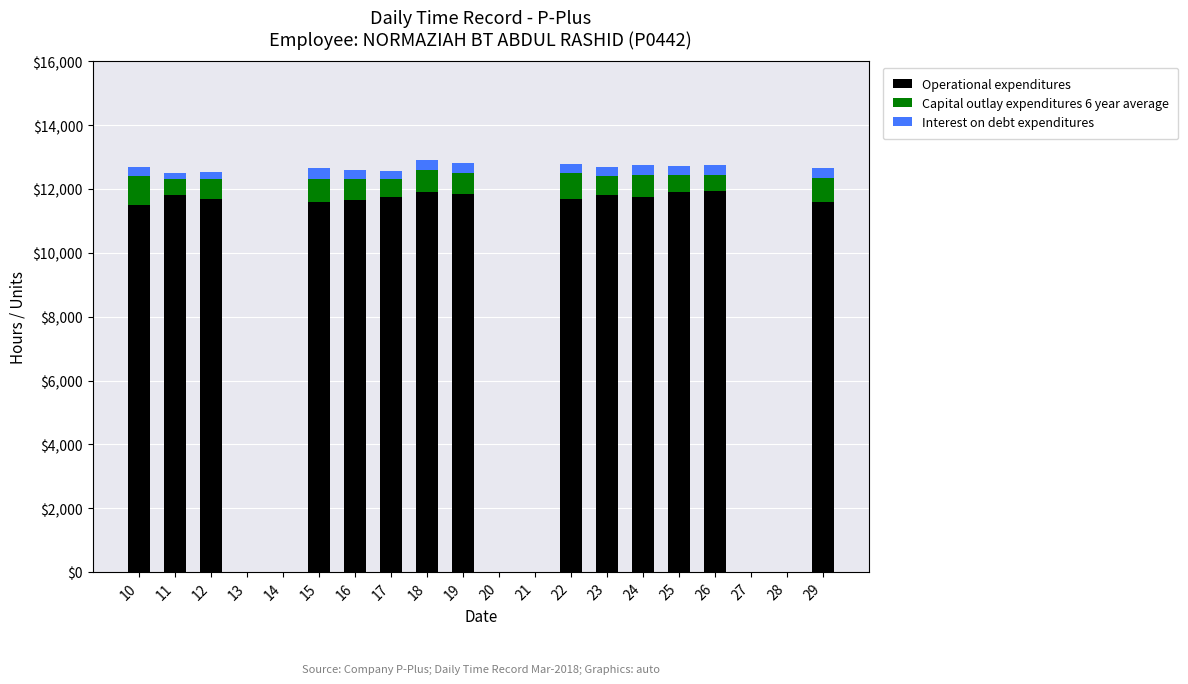

Count the number of categories in the chart.

20